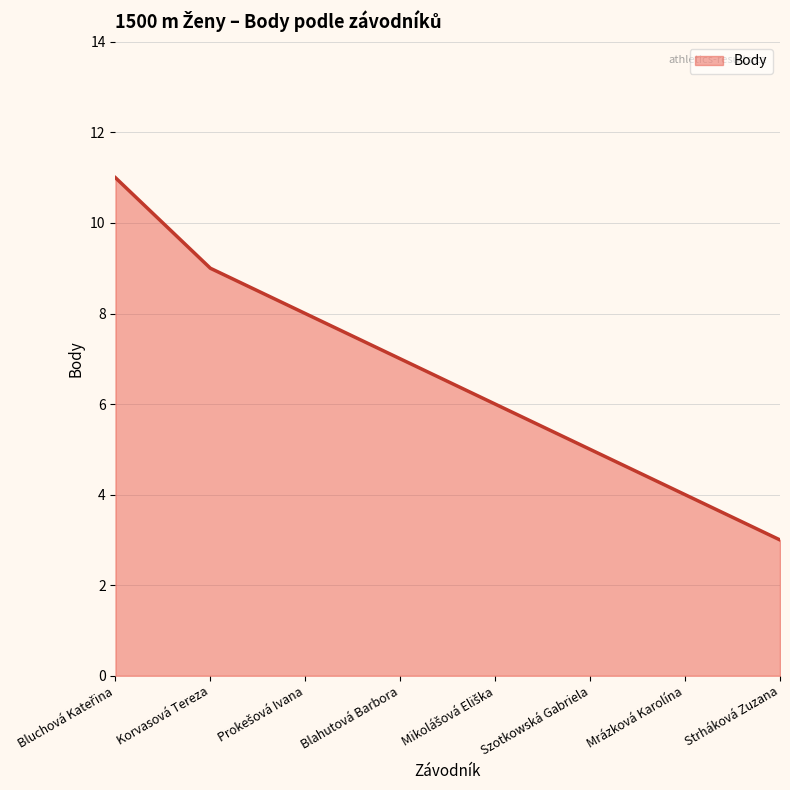

What position from the left is Strháková Zuzana?

8